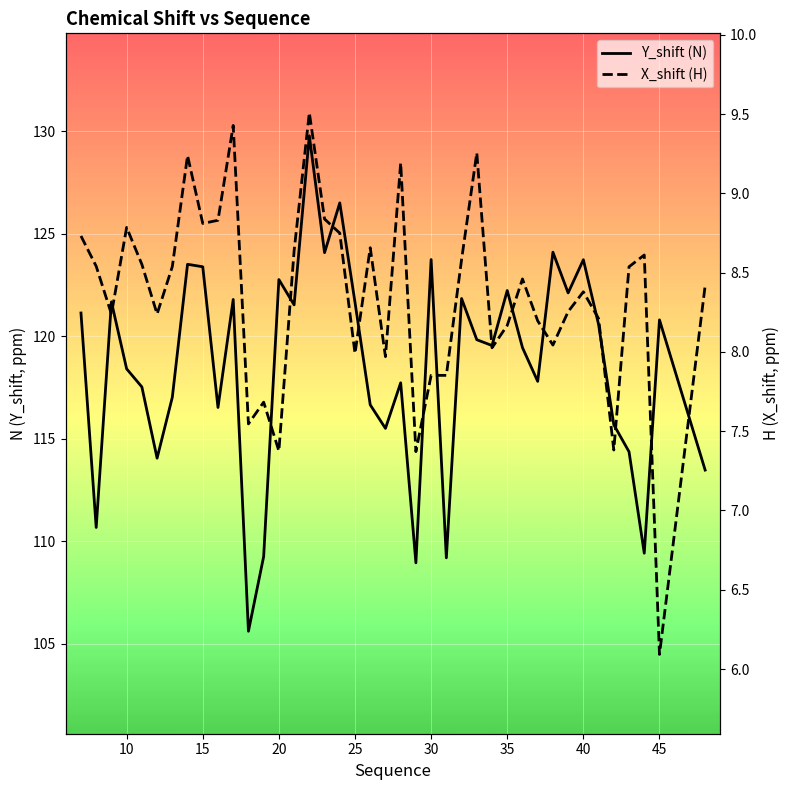

Does the chart display data point markers on the line(s)?

No